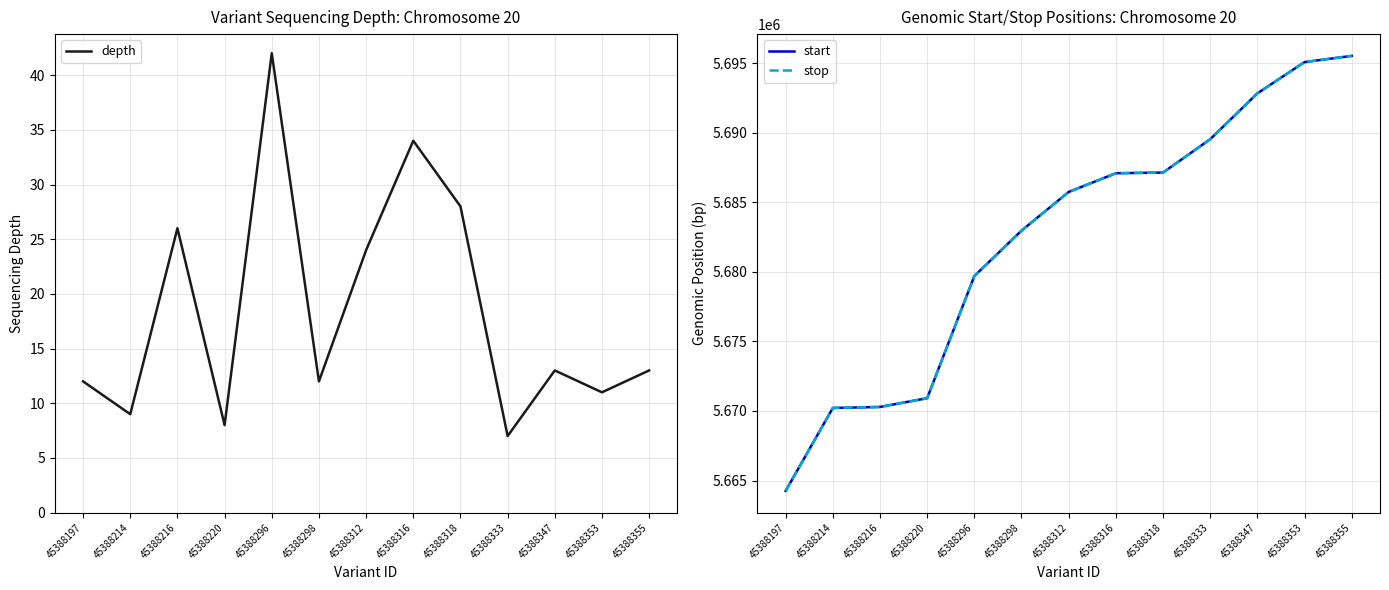

At which label does depth first exceed 13?

45388216